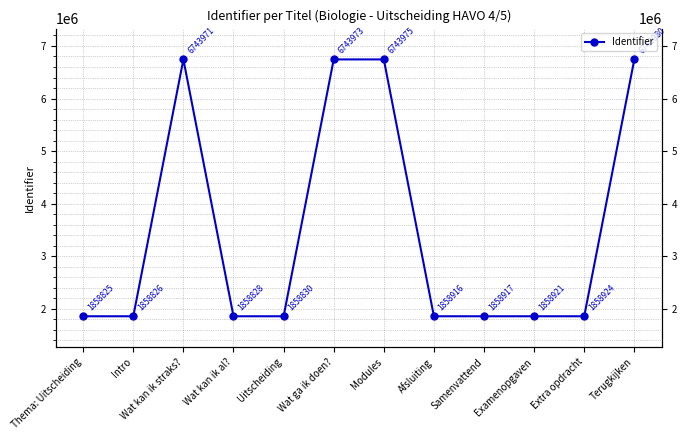

Reading left to right, transcribe all the data shown in this chart.

Thema: Uitscheiding=1858825	Intro=1858826	Wat kan ik straks?=6743971	Wat kan ik al?=1858828	Uitscheiding=1858830	Wat ga ik doen?=6743973	Modules=6743975	Afsluiting=1858916	Samenvattend=1858917	Examenopgaven=1858921	Extra opdracht=1858924	Terugkijken=6743980